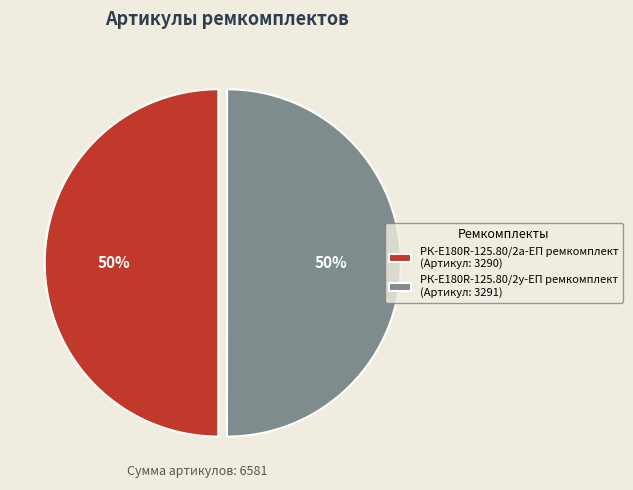

True or false: РК-E180R-125.80/2у-ЕП ремкомплект (Артикул: 3291) accounts for 50% of the total.

True